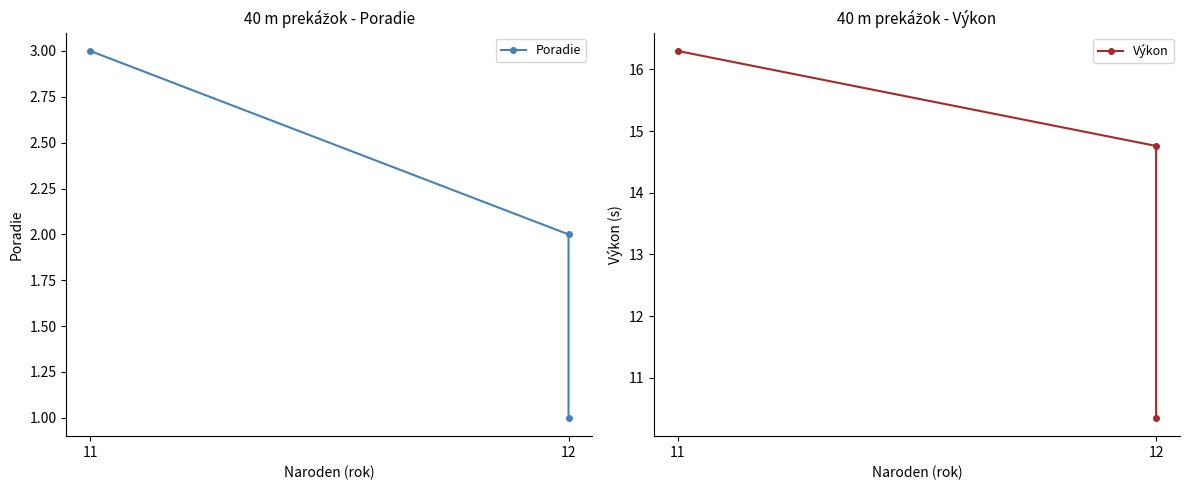

The Poradie series shows 3.0 at 11. True or false?

True